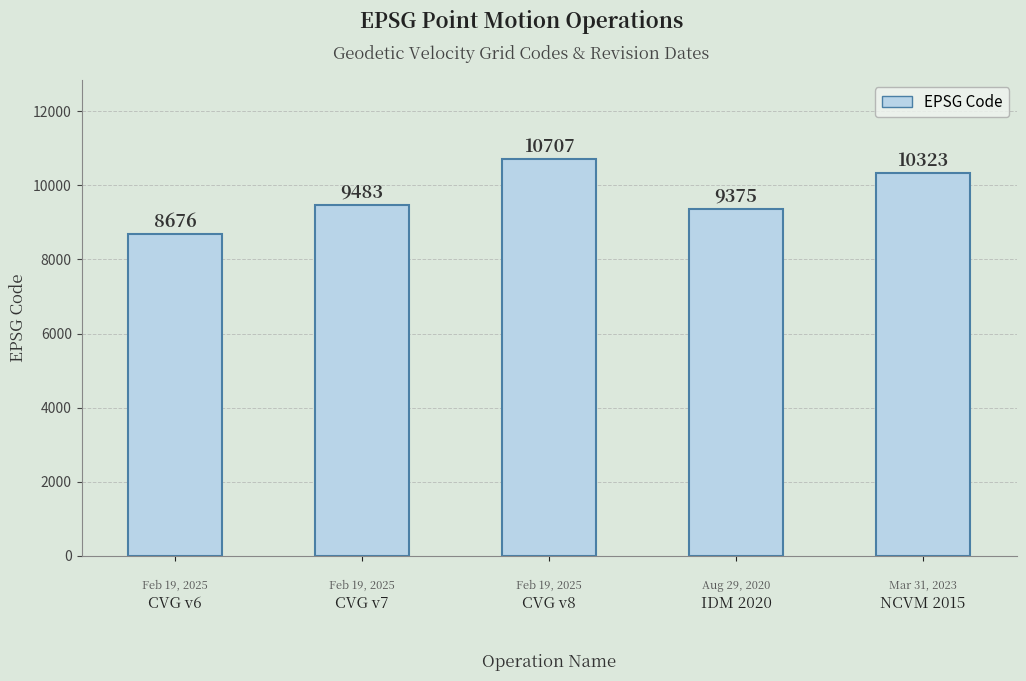

What is the approximate value at CVG v6?

8676